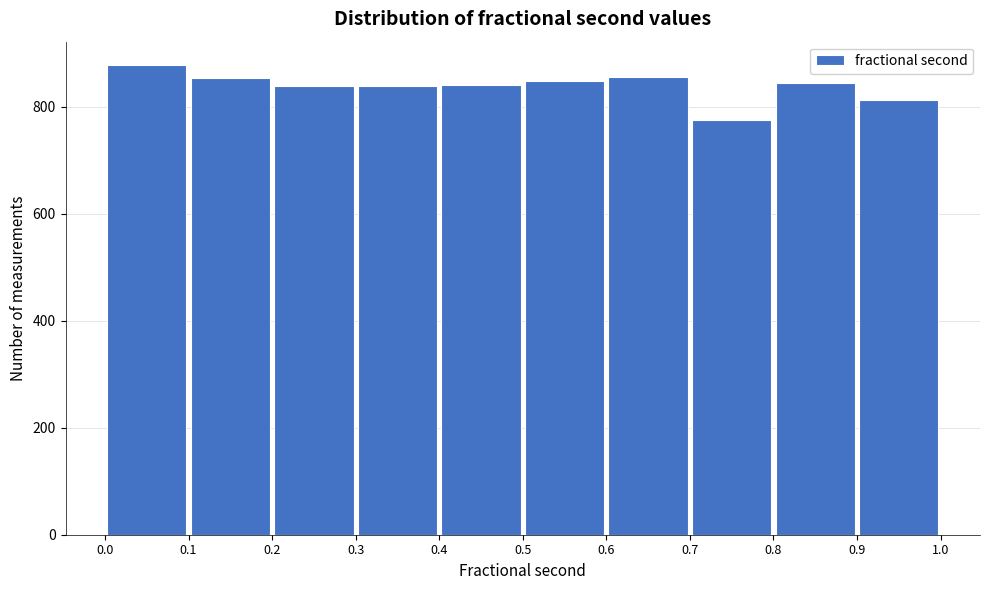

How tall is the bar that spans 0.6 to 0.7 on the x-axis? The values are not printed on the chart, so give them approximately, as read against the axis.

860